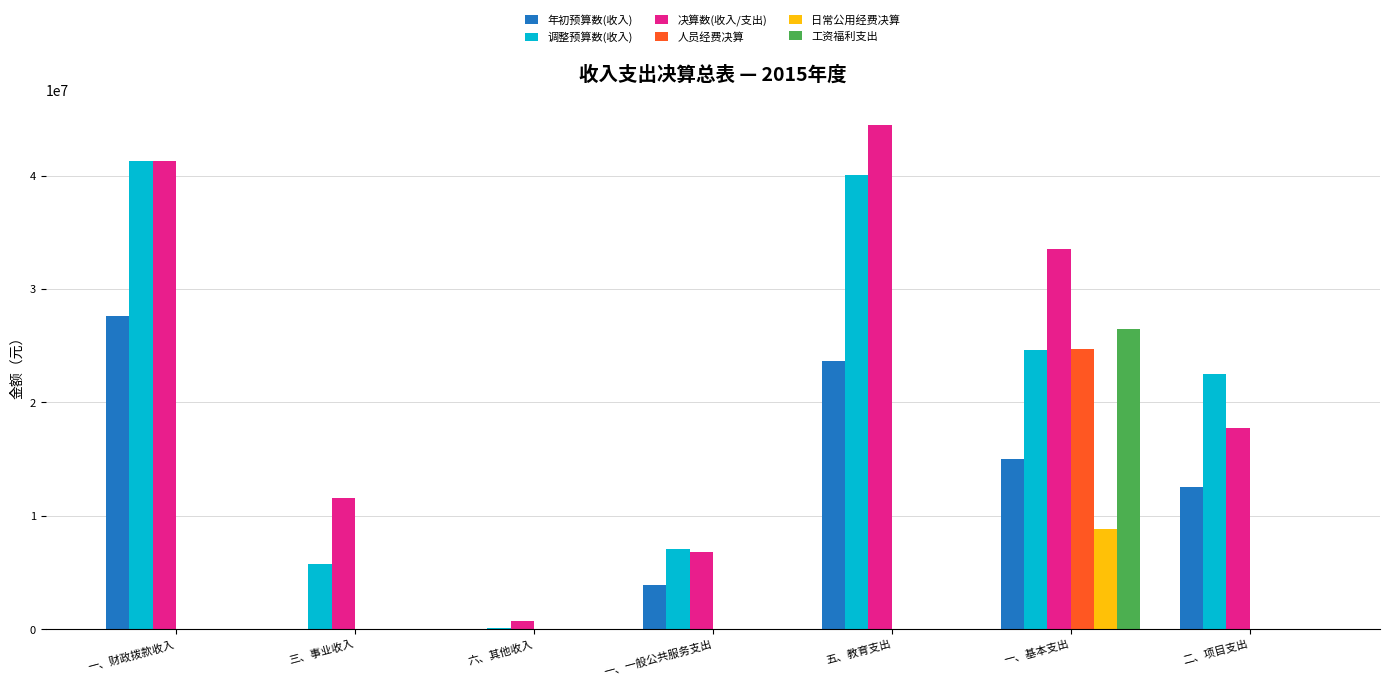

Is the value of 决算数(收入/支出) at 一、财政拨款收入 greater than the value of 日常公用经费决算 at 二、项目支出?

Yes